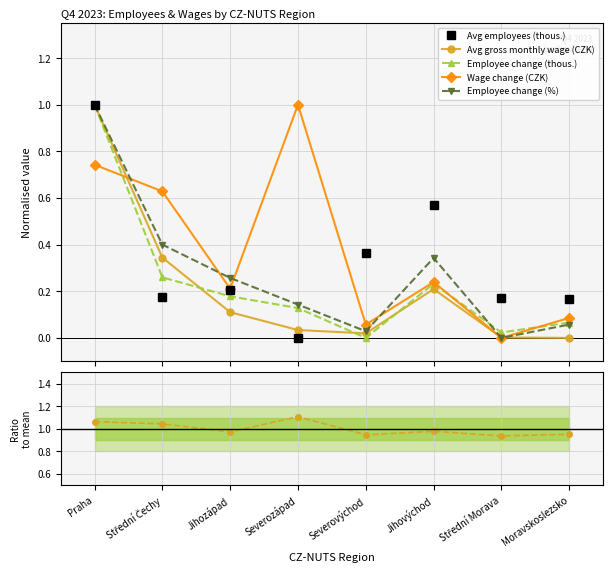

The value of Wage chg / mean at Moravskoslezsko is 1.0. True or false?

True